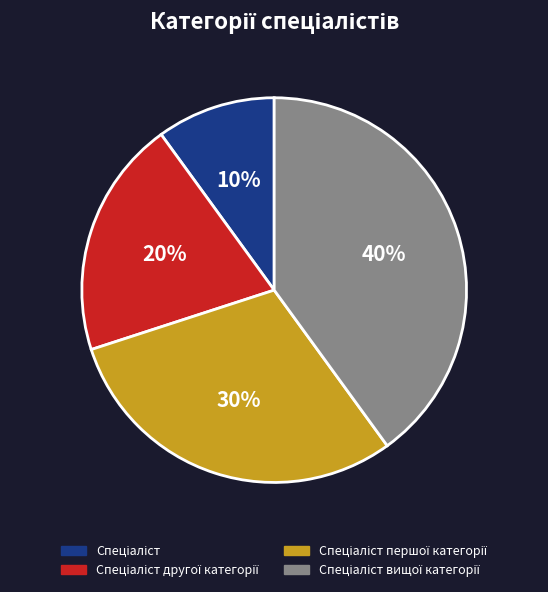

Count the number of slices in the pie.

4